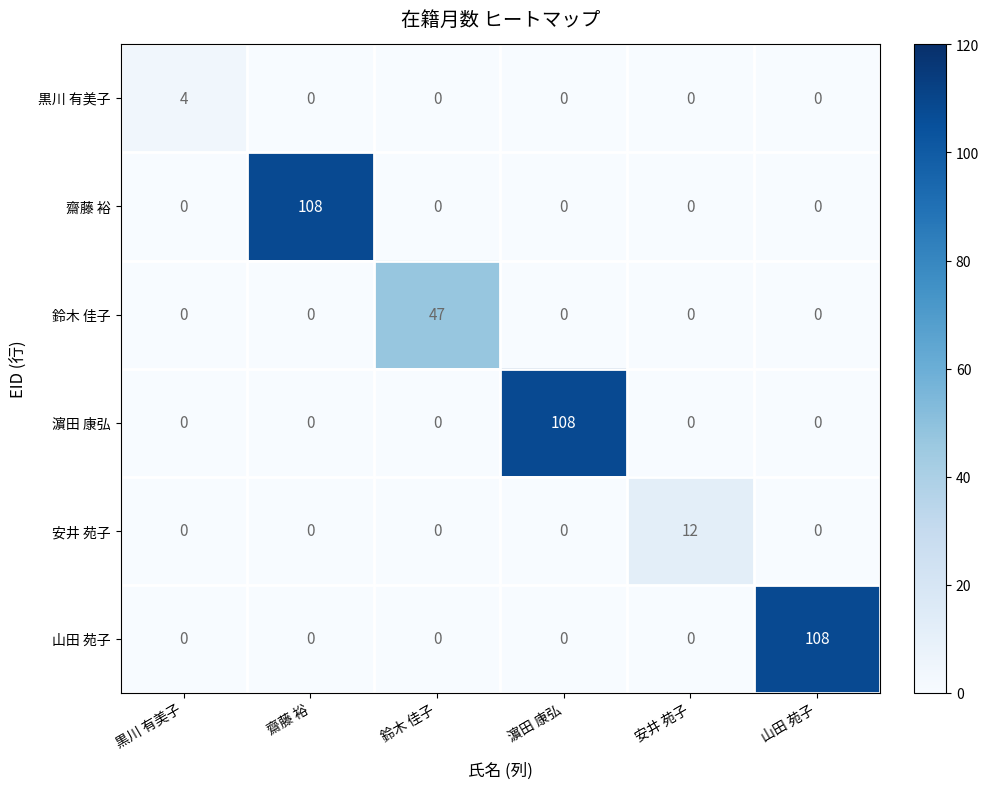

What is the sum of the 鈴木 佳子 values at 鈴木 佳子 and 黒川 有美子?

47